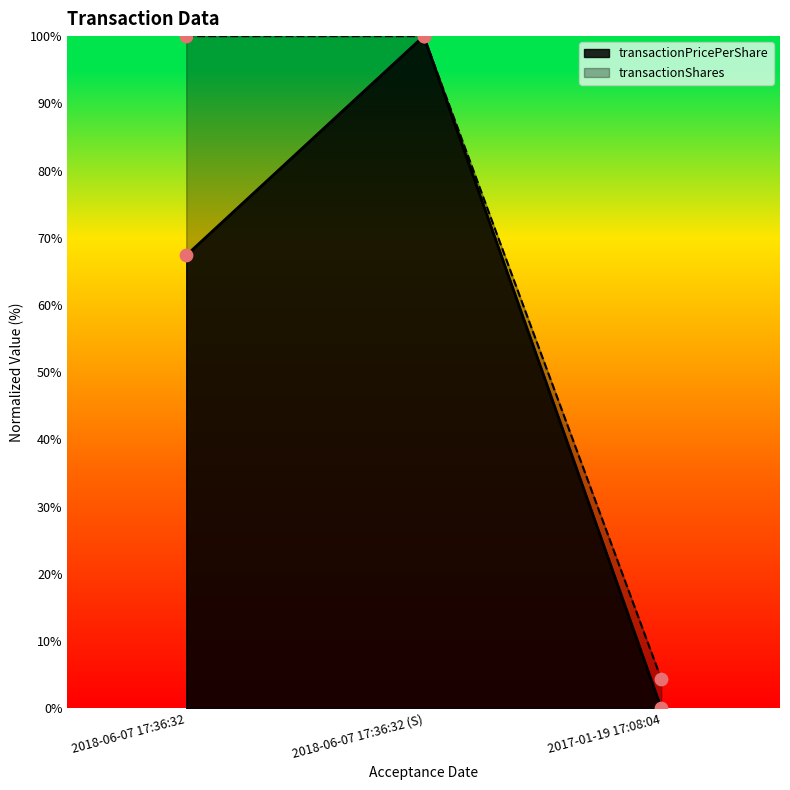

Which series reaches the minimum Y coordinate?

transactionPricePerShare